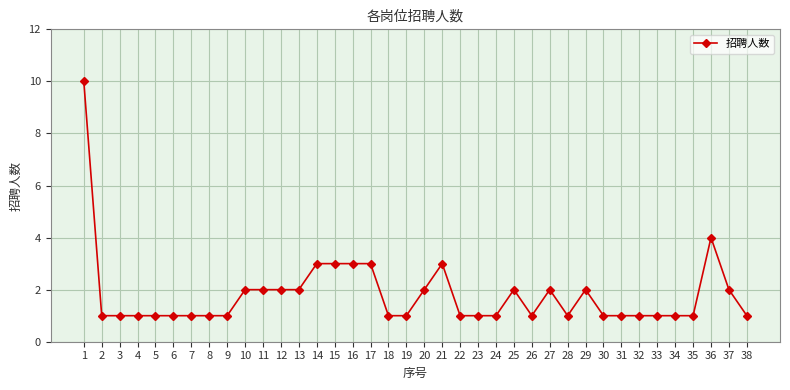

The chart shows a value of 3 at 17. True or false?

True